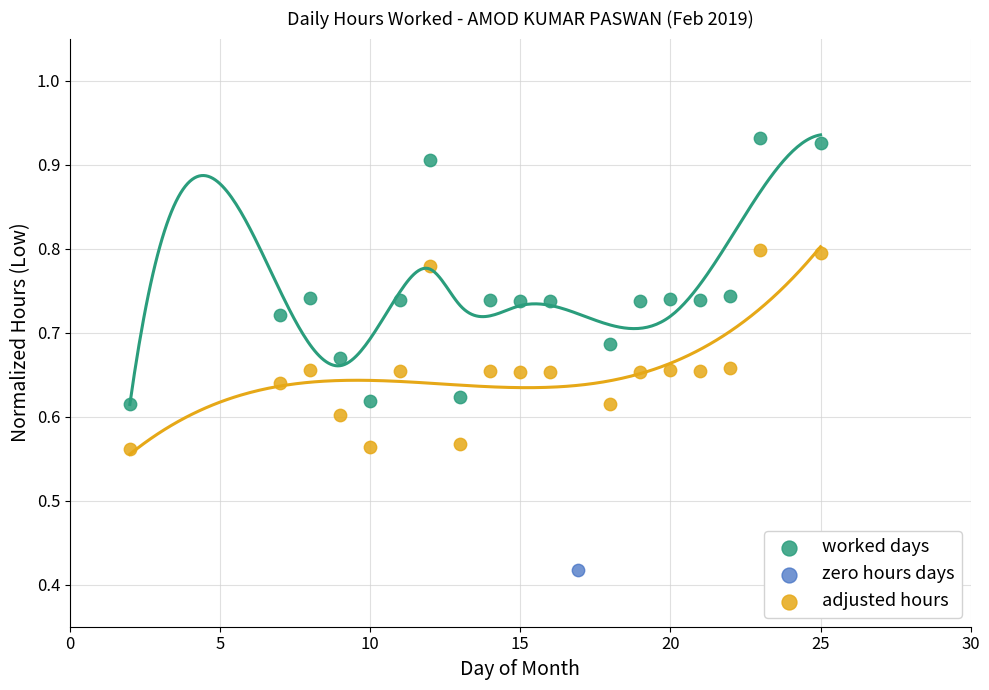

What are all the series names shown in the legend?

worked days, zero hours days, adjusted hours